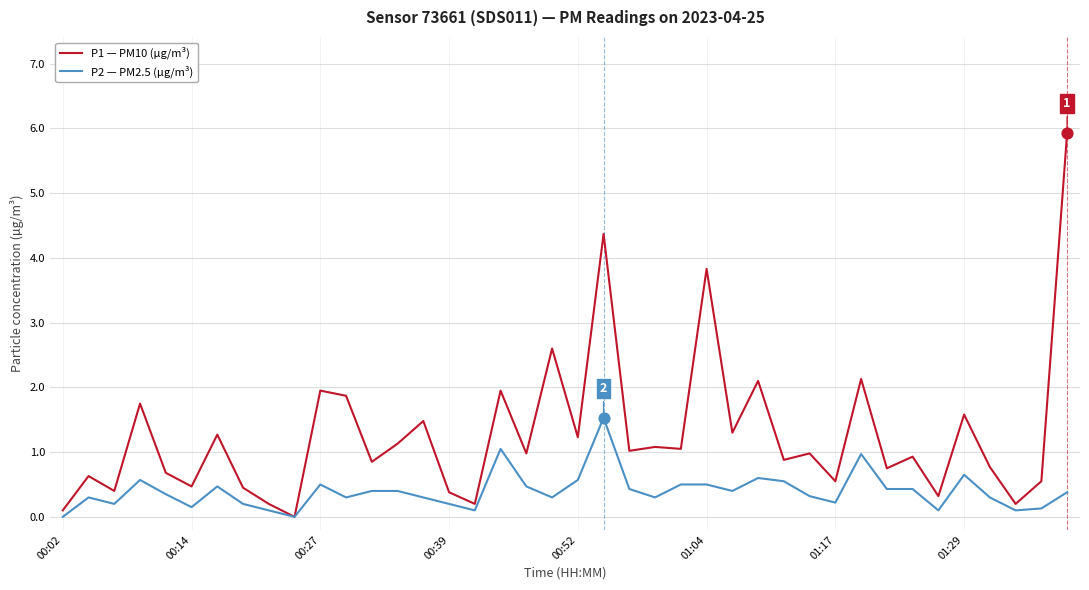

Which series has the largest range (max minus min)?

P1 — PM10 (µg/m³)